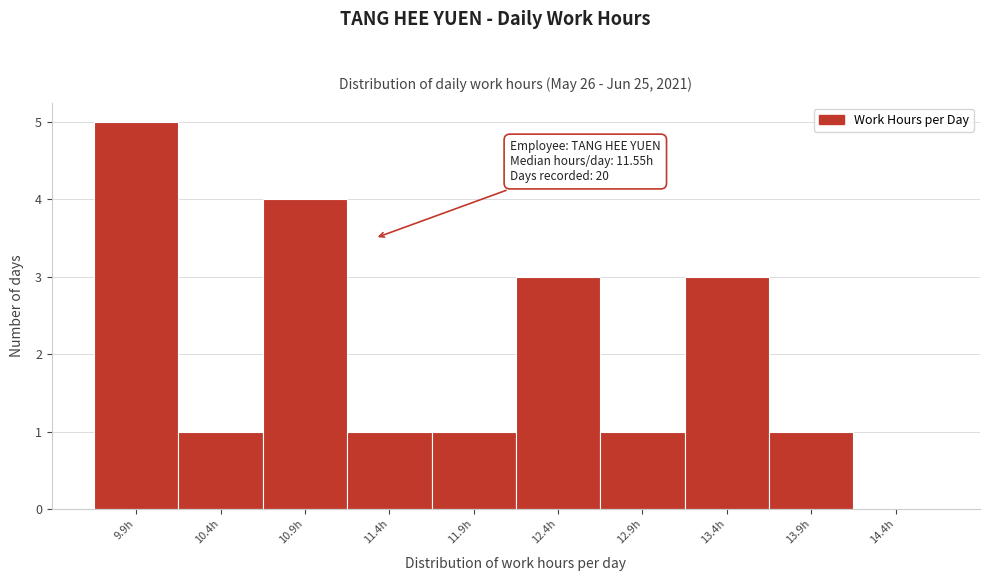

Reading left to right, list all the values displayed in this chart.

9.9h=5	10.4h=1	10.9h=4	11.4h=1	11.9h=1	12.4h=3	12.9h=1	13.4h=3	13.9h=1	14.4h=0